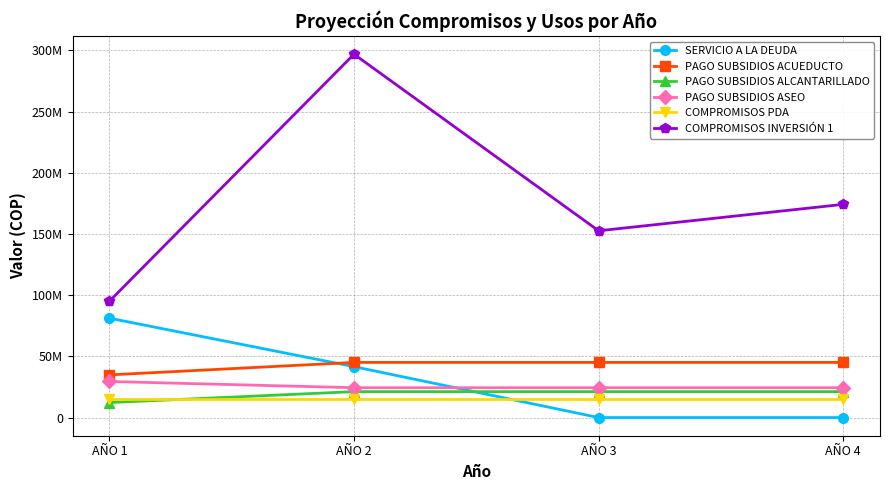

What are all the series names shown in the legend?

SERVICIO A LA DEUDA, PAGO SUBSIDIOS ACUEDUCTO, PAGO SUBSIDIOS ALCANTARILLADO, PAGO SUBSIDIOS ASEO, COMPROMISOS PDA, COMPROMISOS INVERSIÓN 1